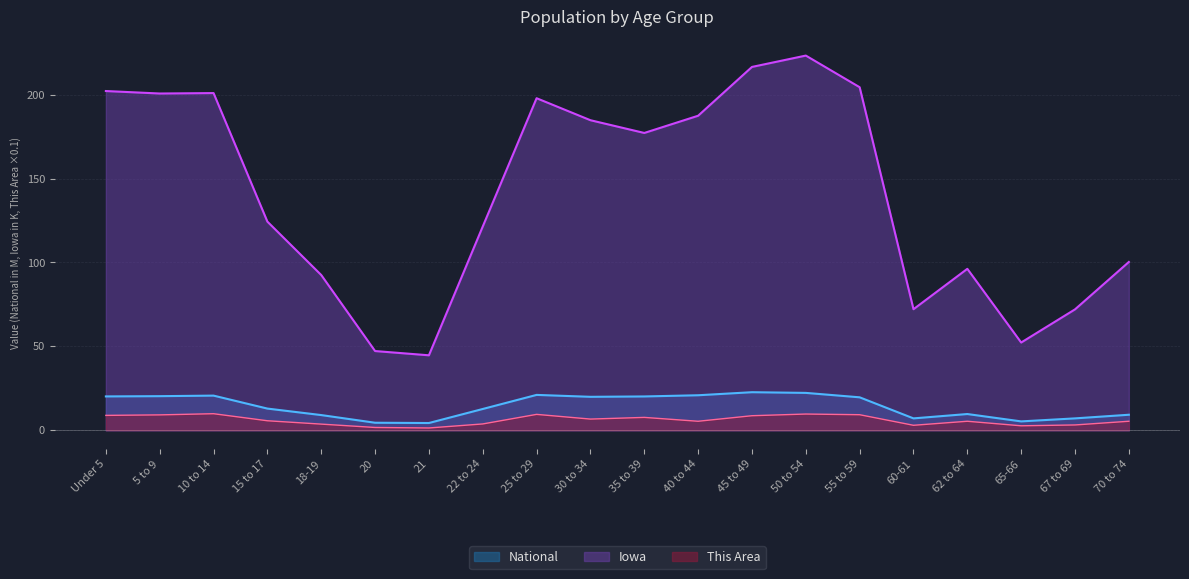

Which series has the largest range (max minus min)?

Iowa